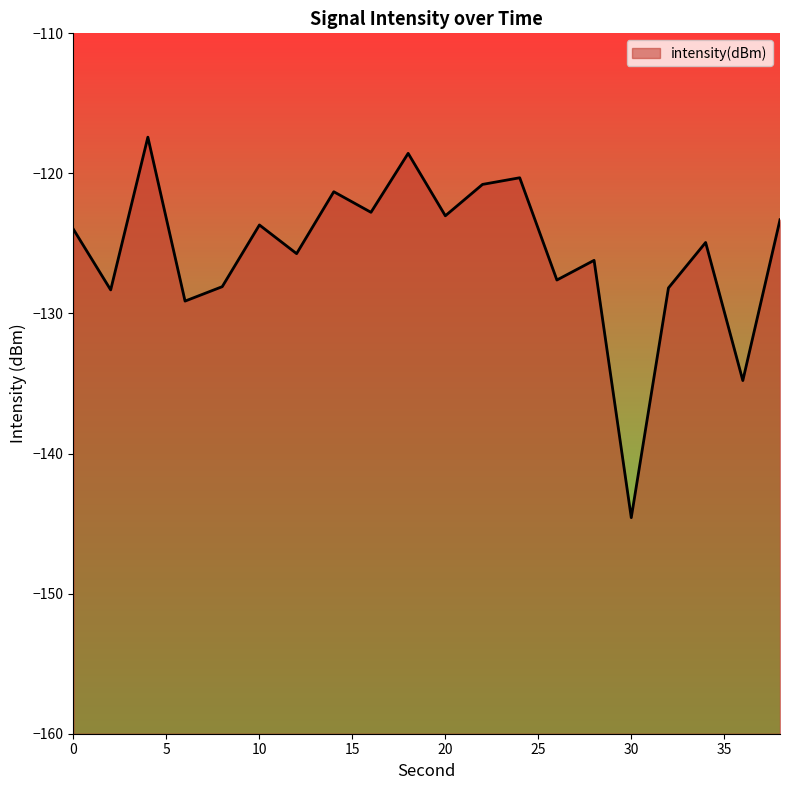

What is the greatest value displayed?

-117.4